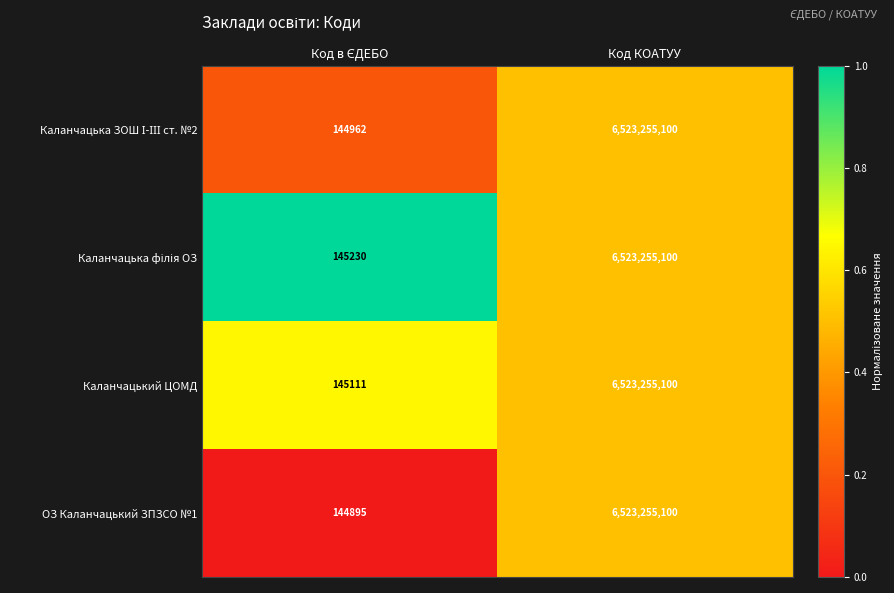

True or false: ОЗ Каланчацький ЗПЗСО №1 has a value of 6523255100 at Код КОАТУУ.

True